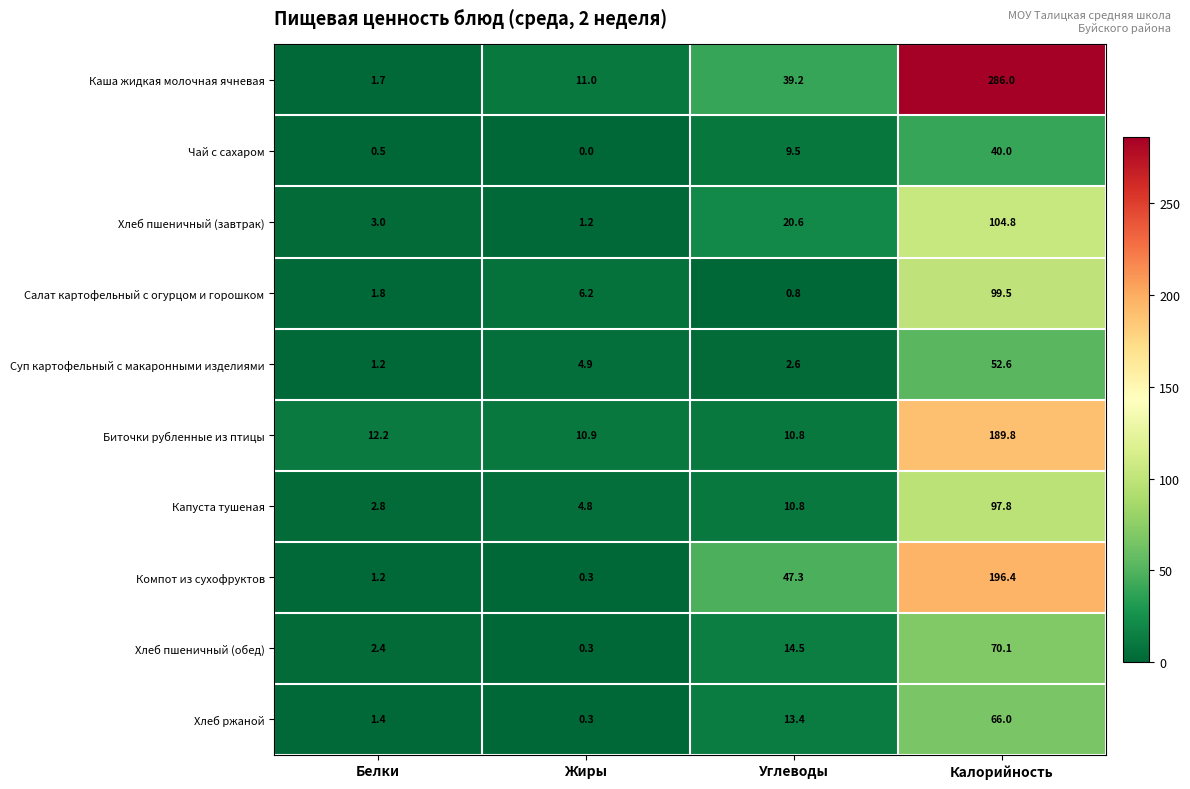

At which category is the sum across all series the highest?

Калорийность